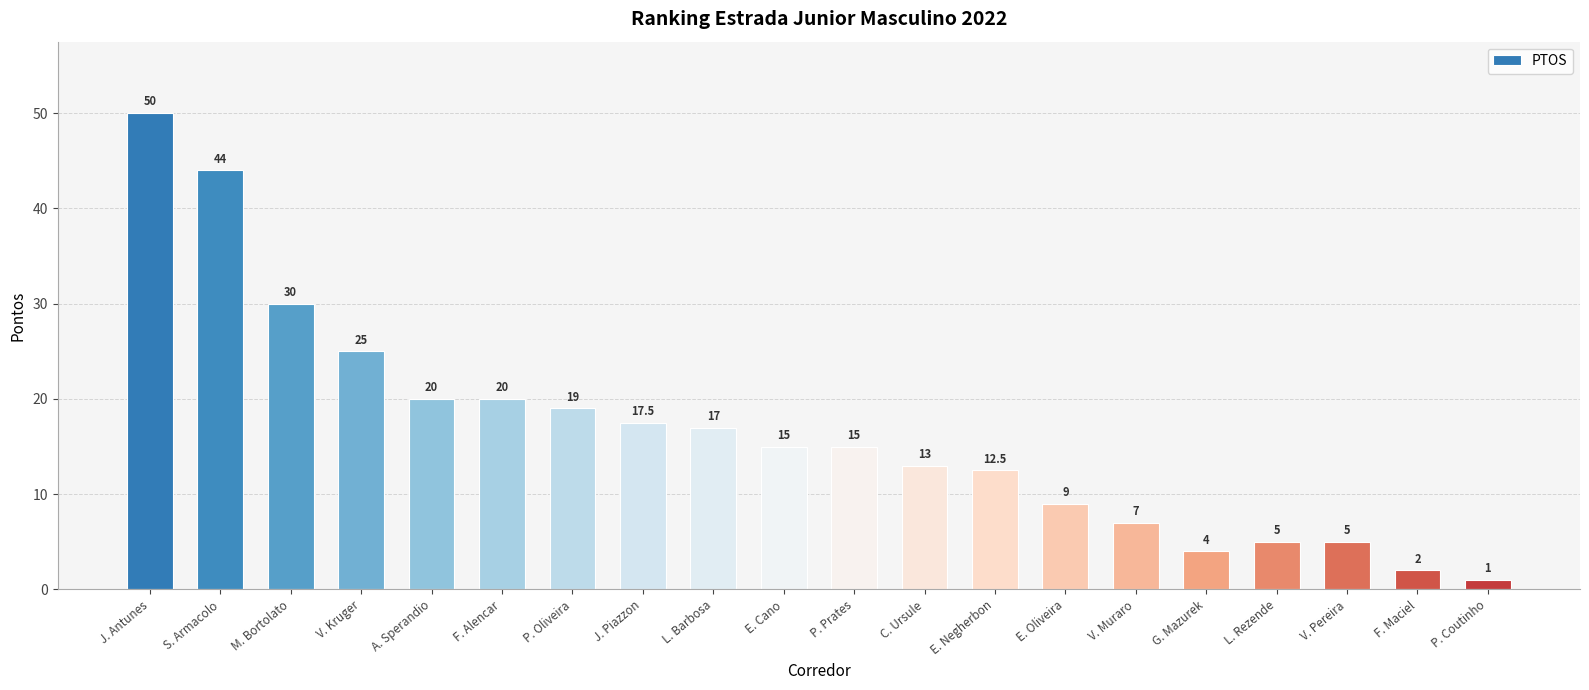

What is the sum of all values?

331.0